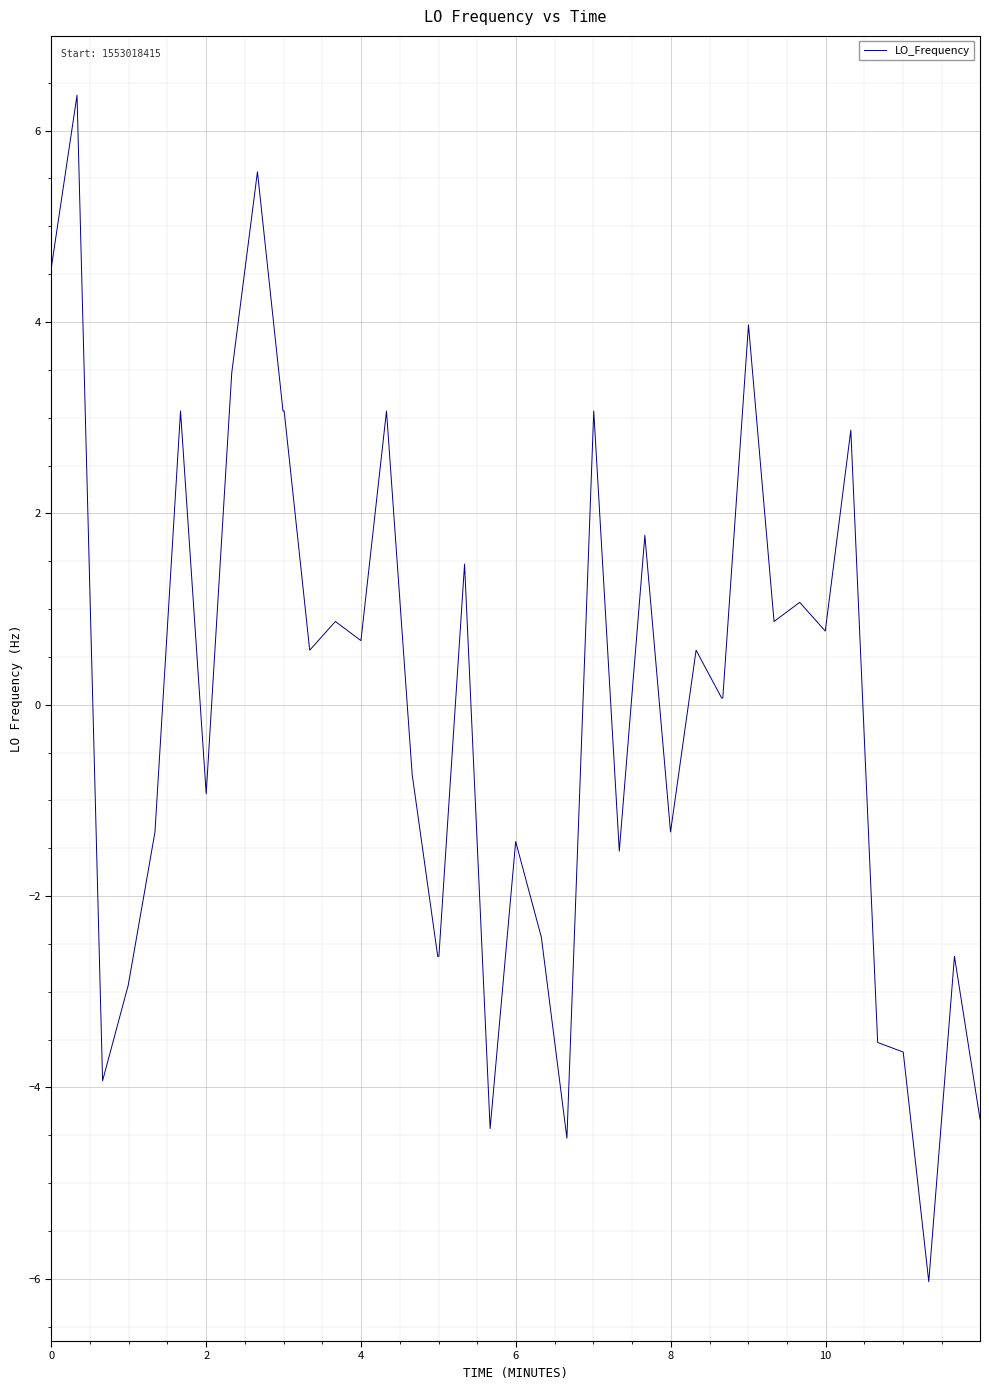

What is the smallest value displayed?

-6.0